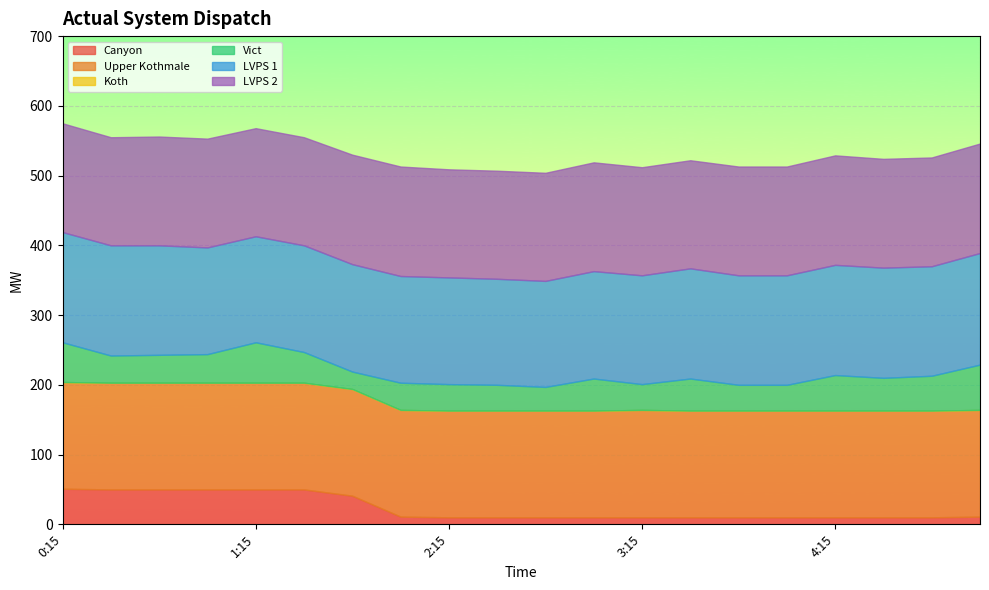

How many lines are shown in the chart?

6